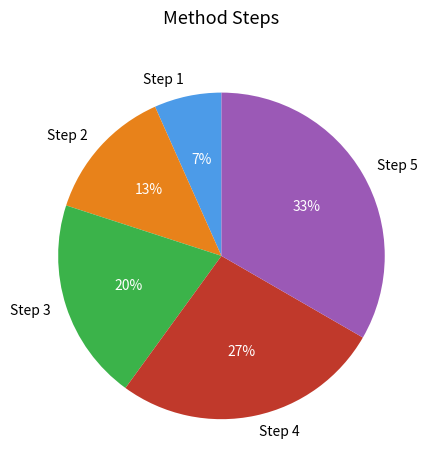

Which slice is the smallest?

Step 1